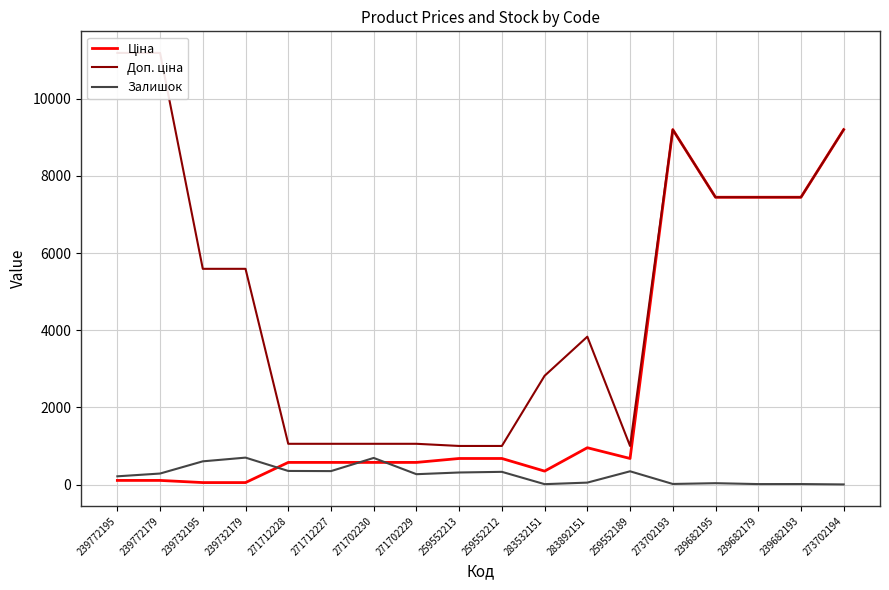

Which series has the largest total across all categories?

Доп. ціна